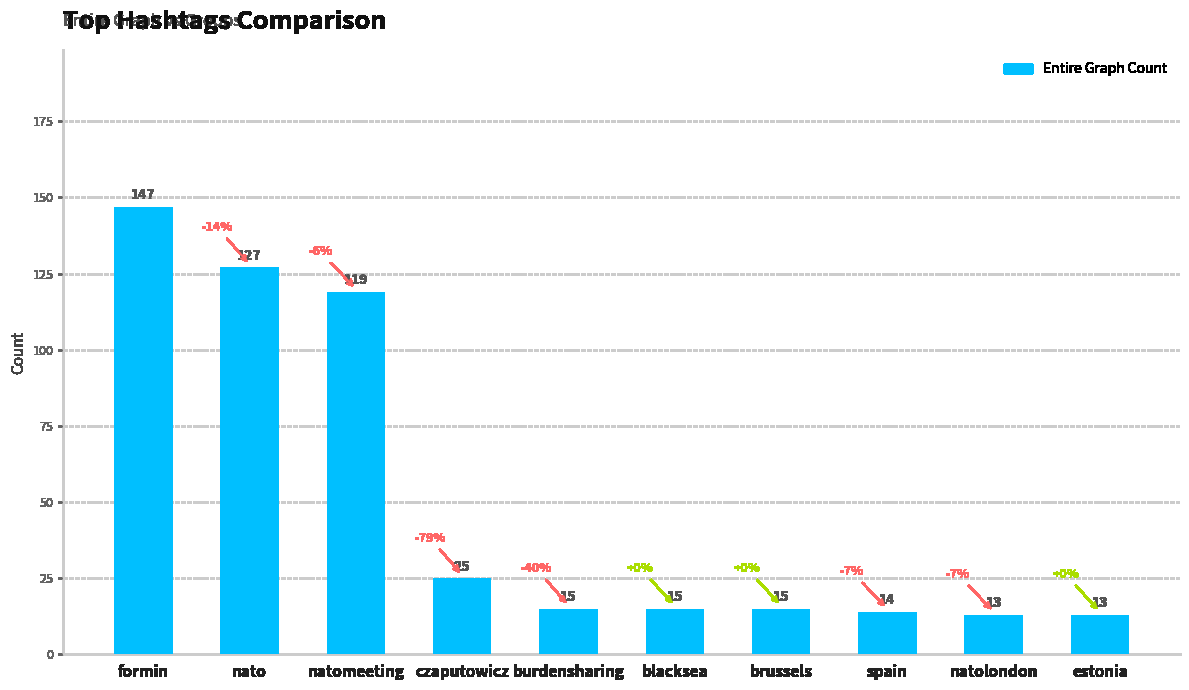

What is the sum of the values at estonia and nato?

140